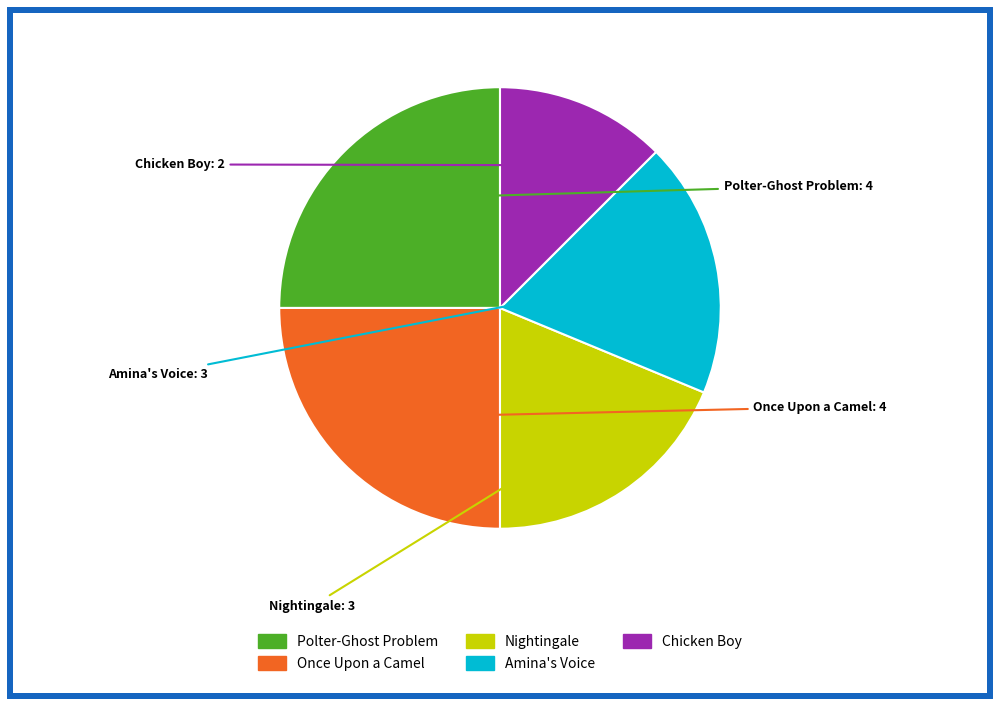

Between Once Upon a Camel and Chicken Boy, which is larger?

Once Upon a Camel